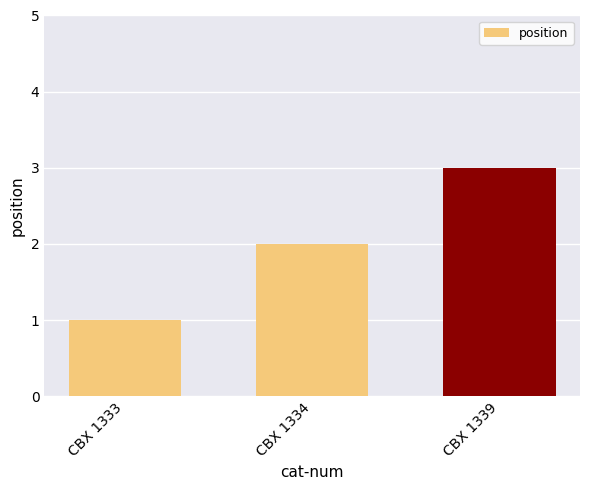

What is the ratio of the value at CBX 1333 to the value at CBX 1339?

0.3